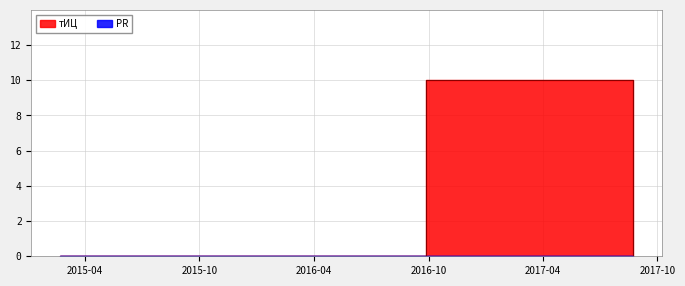

What is the change in value from 2016-09-27 to 2017-08-23?

-10